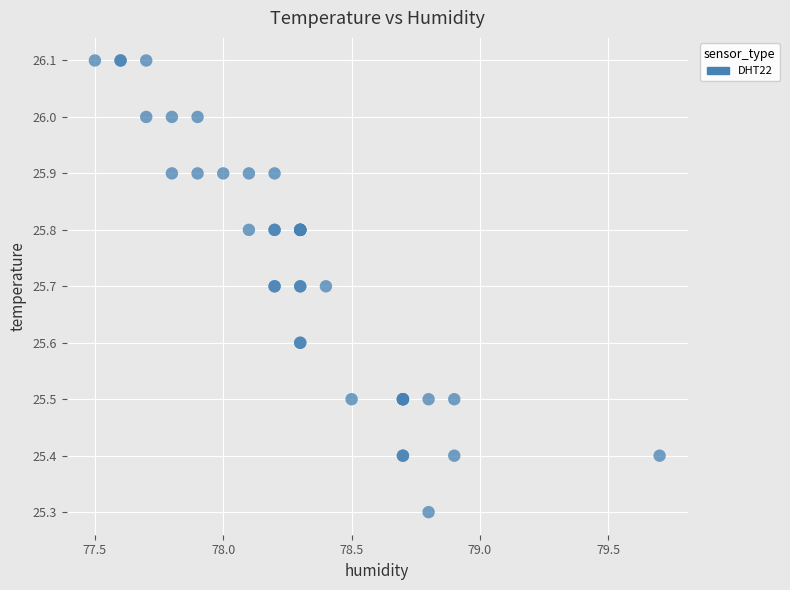

What Y value in the scatter plot is closest to 25?

25.3